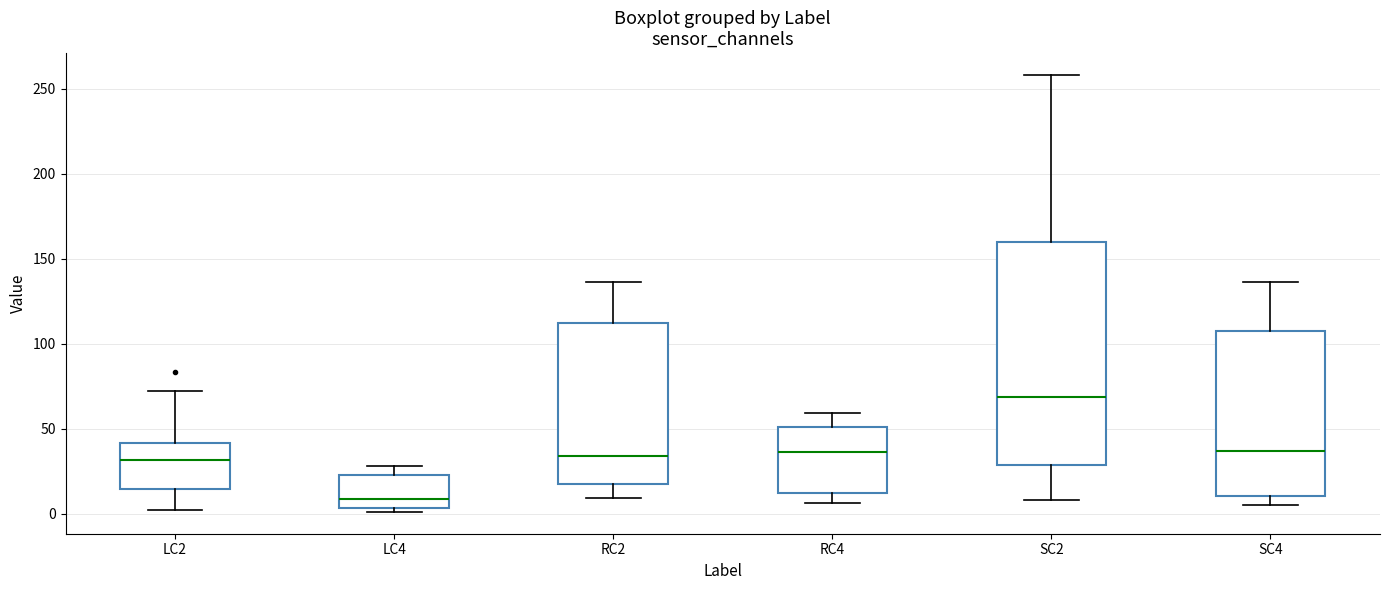

Where is the upper edge of the box for SC4 on the y-axis? The values are not printed on the chart, so give them approximately, as read against the axis.

110